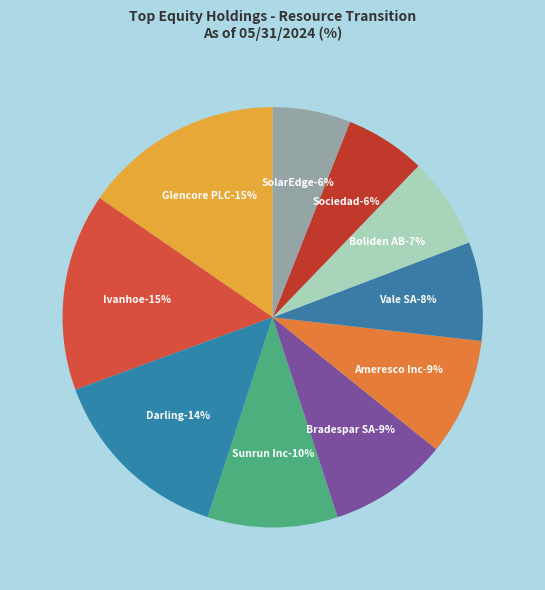

Which slice is the smallest?

SolarEdge Technologies Inc